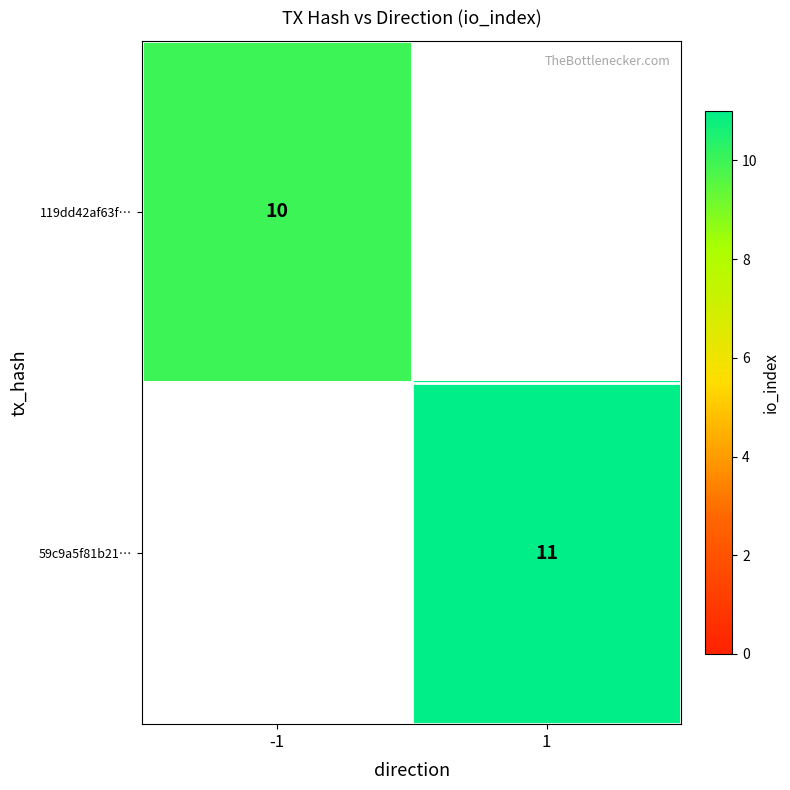

Which label corresponds to the smallest value in the chart?

-1